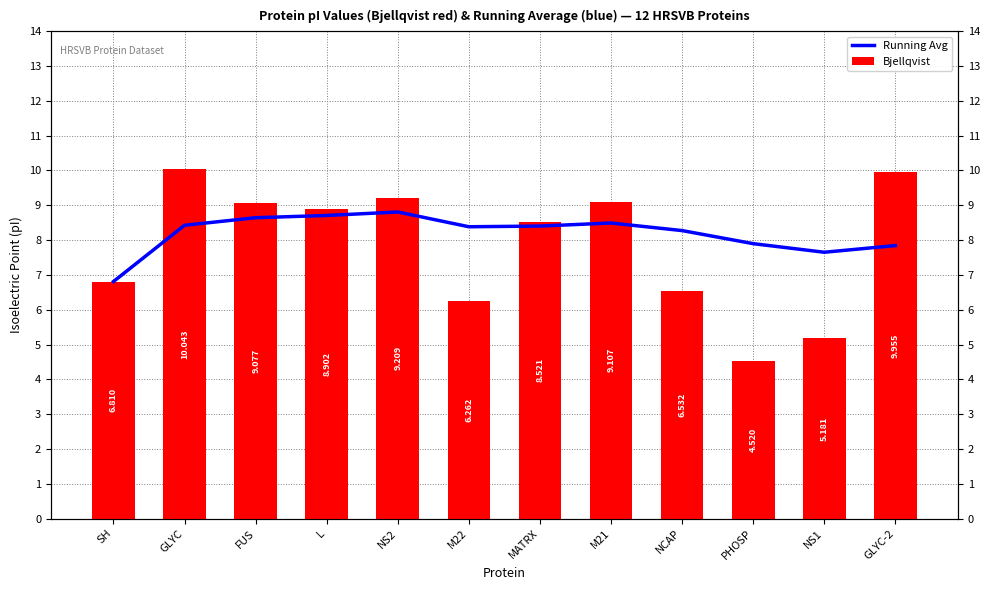

How many data points in Running Avg are less than 8?

4